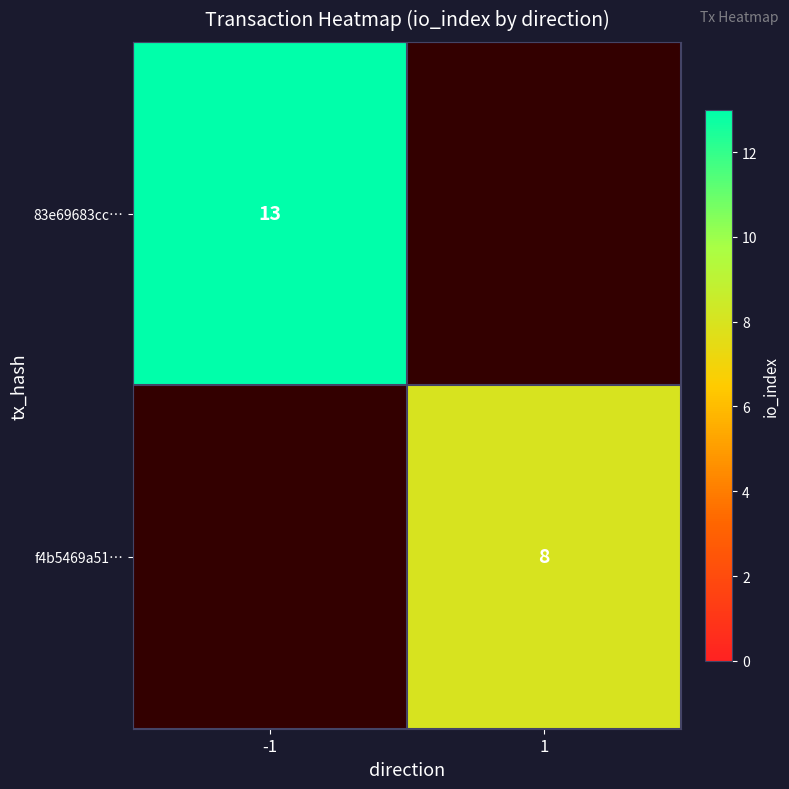

Is the value of 83e69683cc… at -1 greater than the value of f4b5469a51… at 1?

Yes